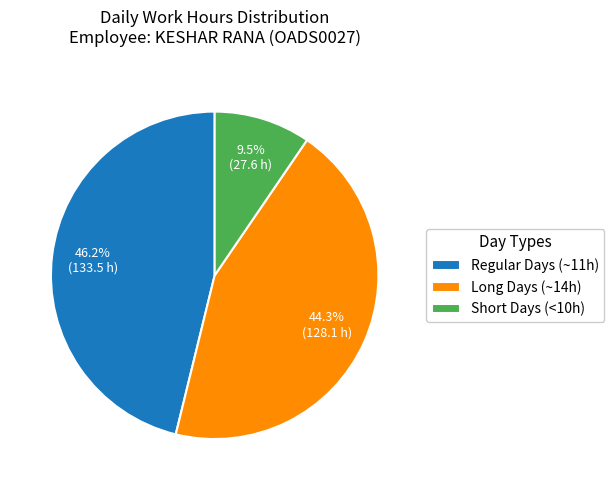

Which category has the biggest portion of the pie?

Regular Days (~11h)